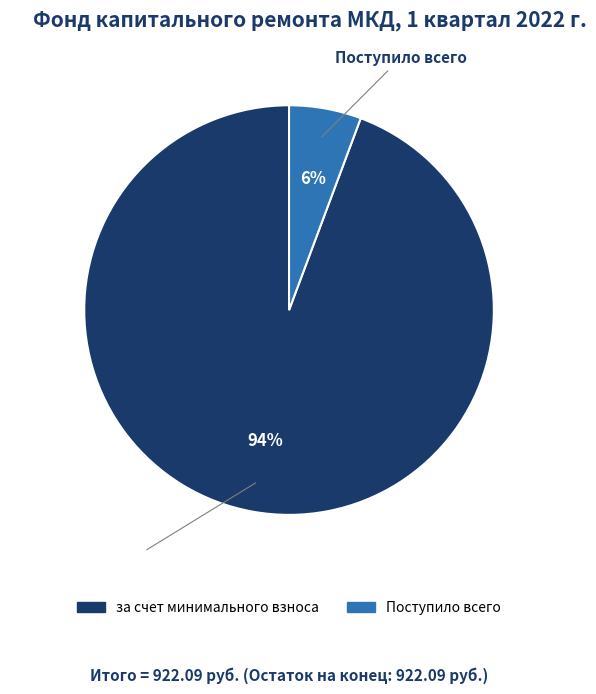

Does any single category account for the majority?

Yes